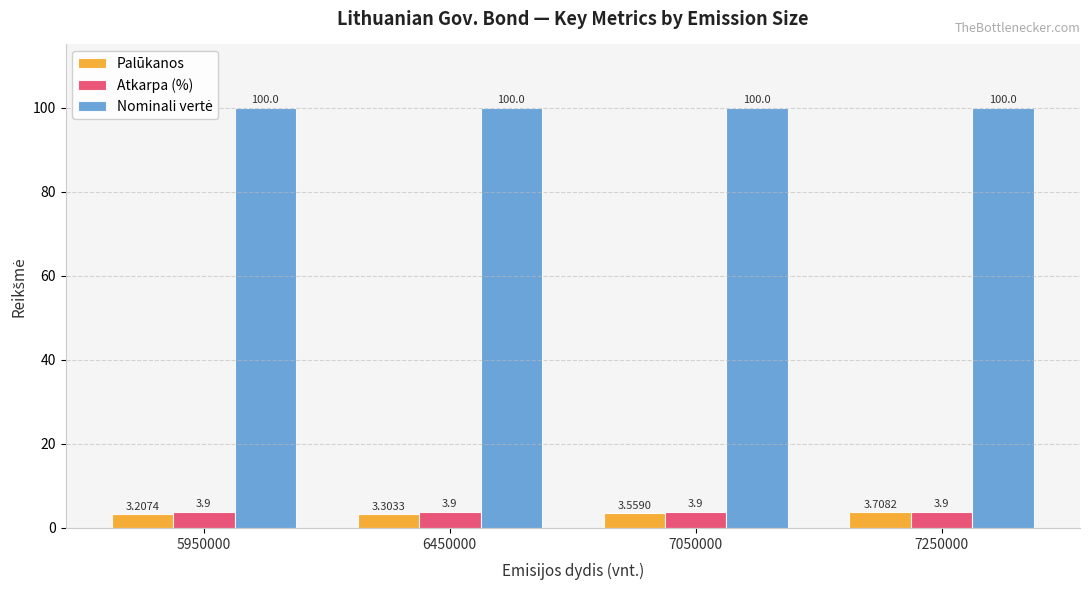

What is the sum of the Palūkanos values at 7250000 and 6450000?

7.0